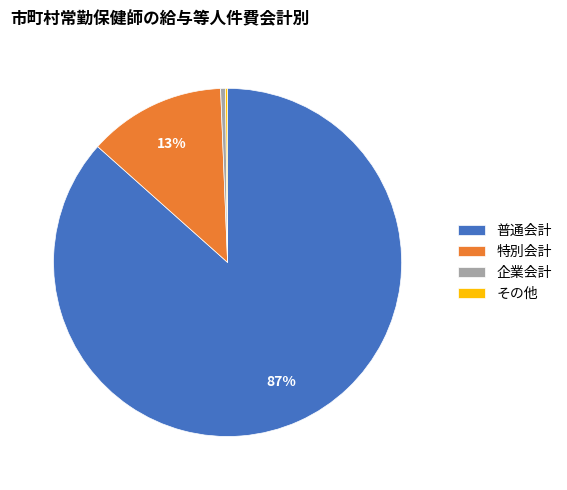

Is the sum of 普通会計 and 特別会計 greater than half?

Yes